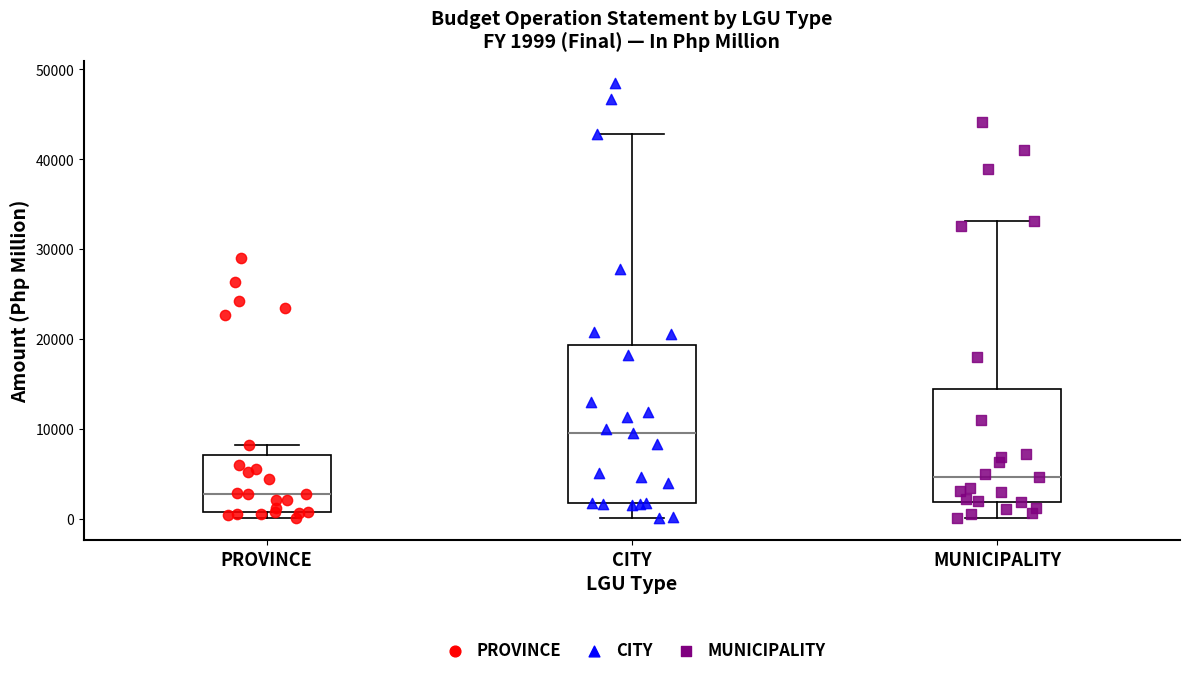

Which box's median line is the highest?

CITY